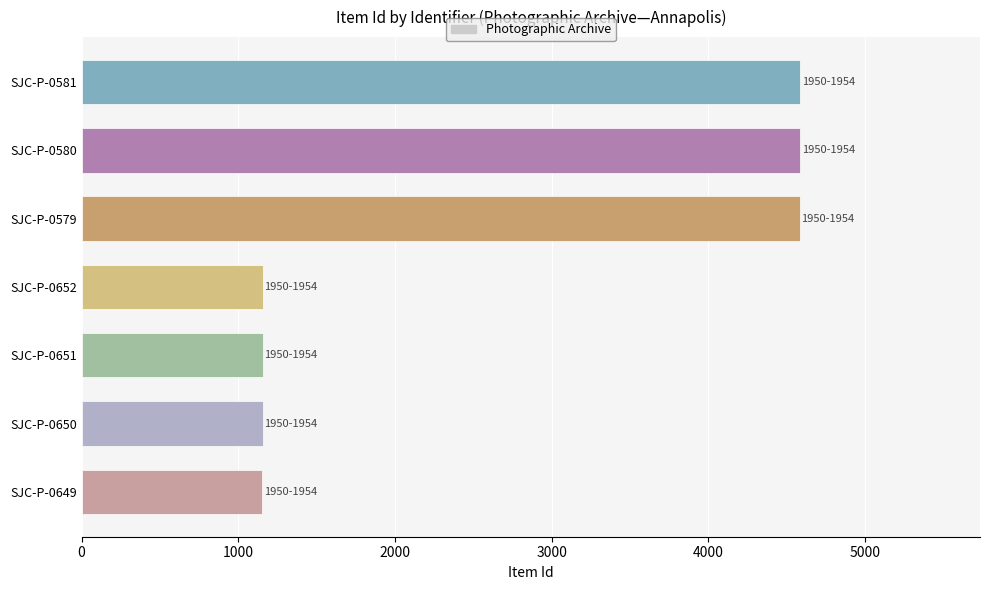

How many data points are less than 1157?

3